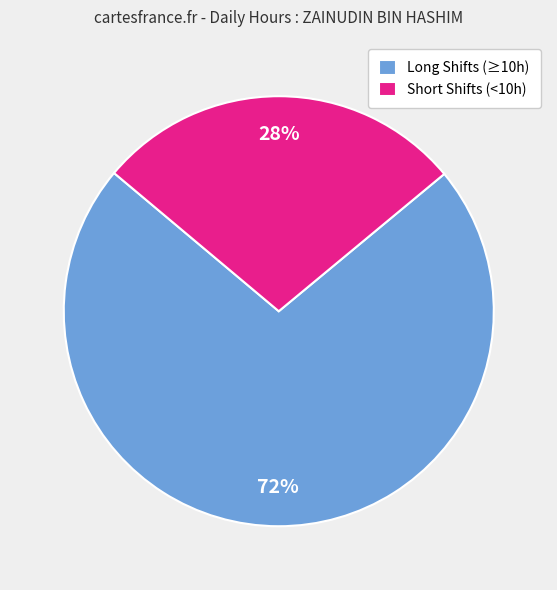

Is there a majority slice in this chart?

Yes